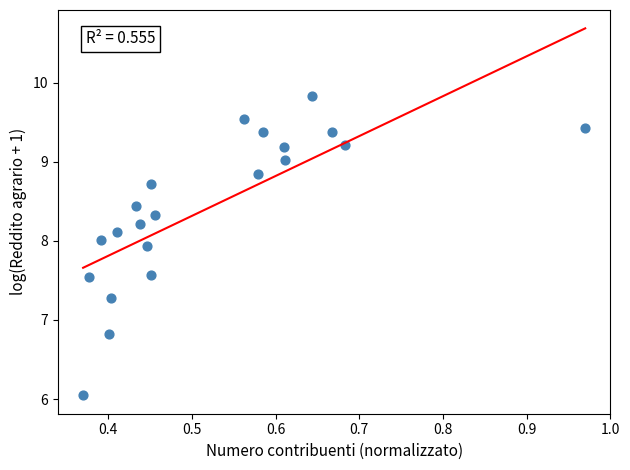

What Y value in the scatter plot is closest to 7?

6.8